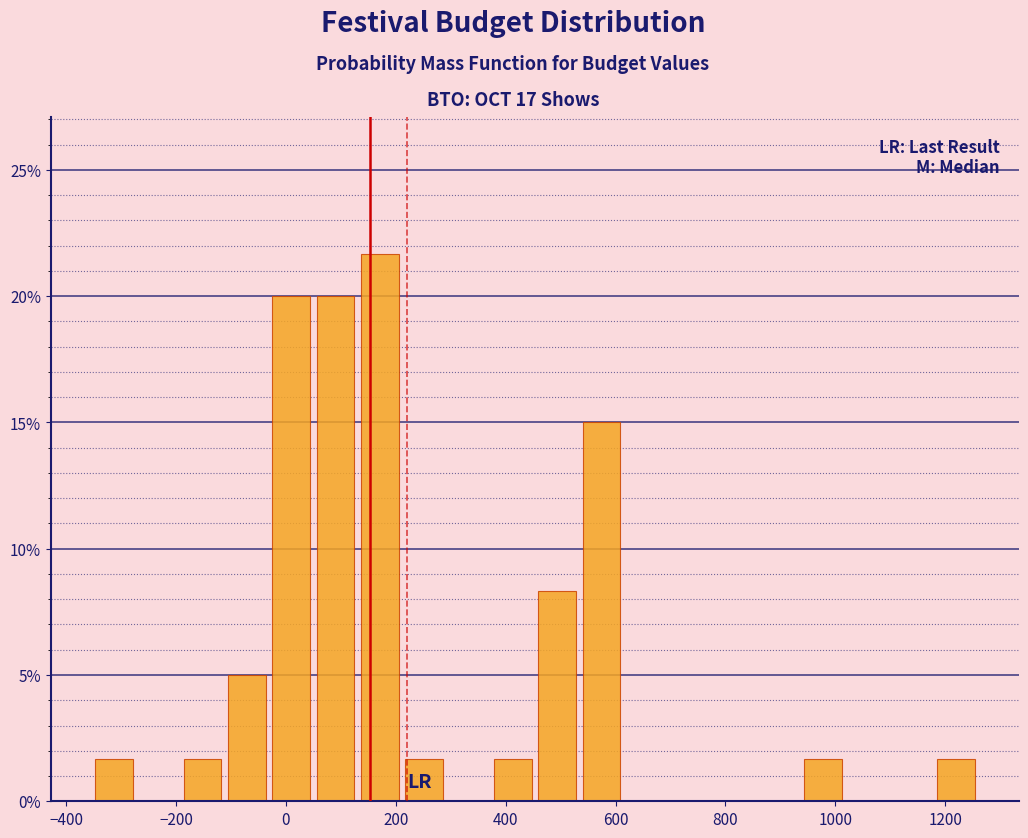

What is the height of the bar covering 460 to 540 on the x-axis? Neither the bar edges nor the heights are printed on the chart, so give them approximately, as read against the axes.

8.5